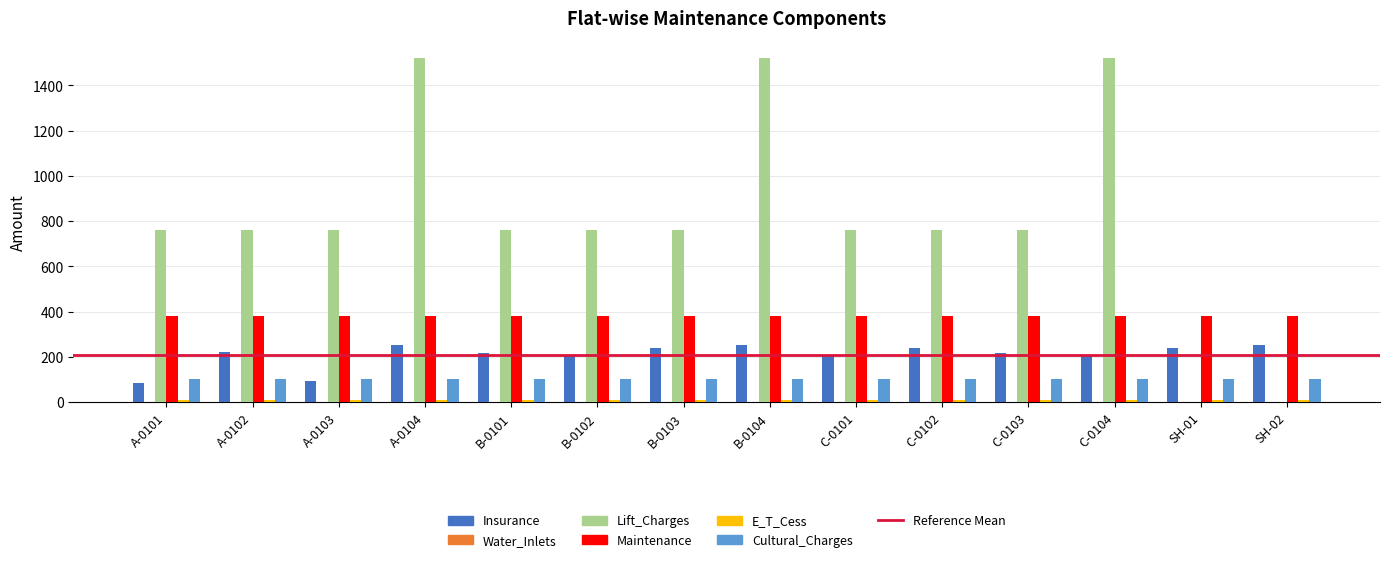

Between A-0101 and B-0104, which series saw the biggest shift?

Lift_Charges